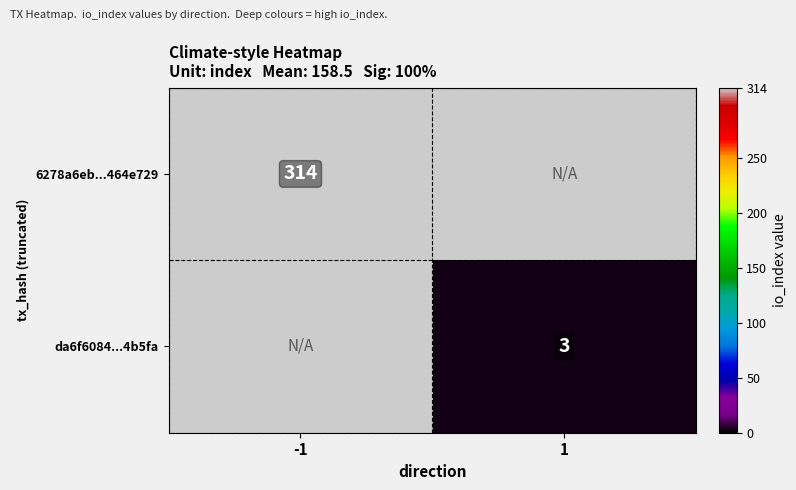

True or false: da6f6084...4b5fa has a value of 5 at 1.

False